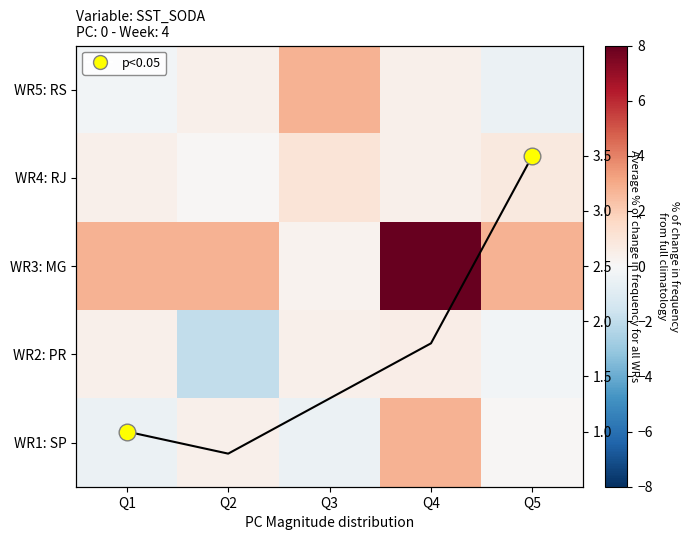

How many distinct data groups are displayed?

5